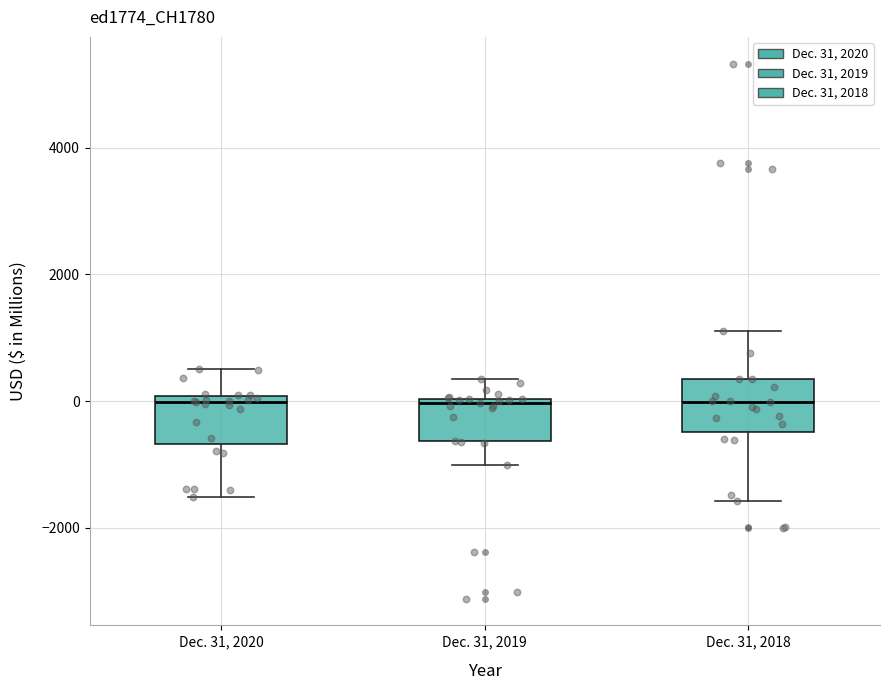

Where does the lower whisker of the box for Dec. 31, 2019 end on the y-axis? The values are not printed on the chart, so give them approximately, as read against the axis.

-1000